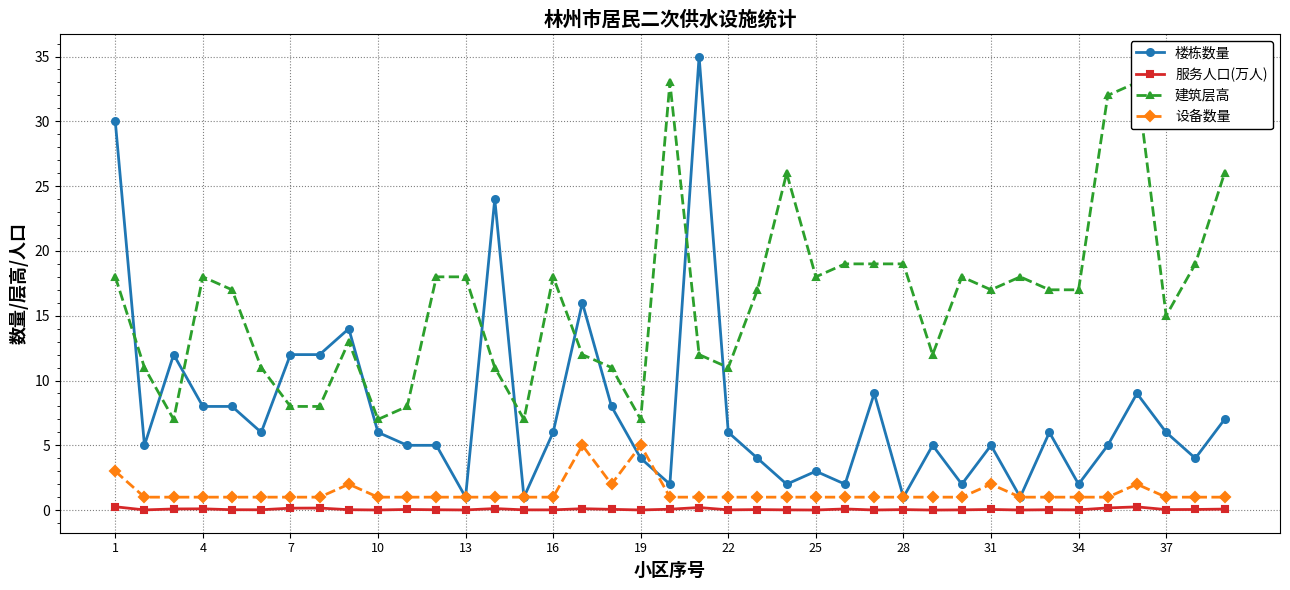

What is the greatest value displayed?

35.0